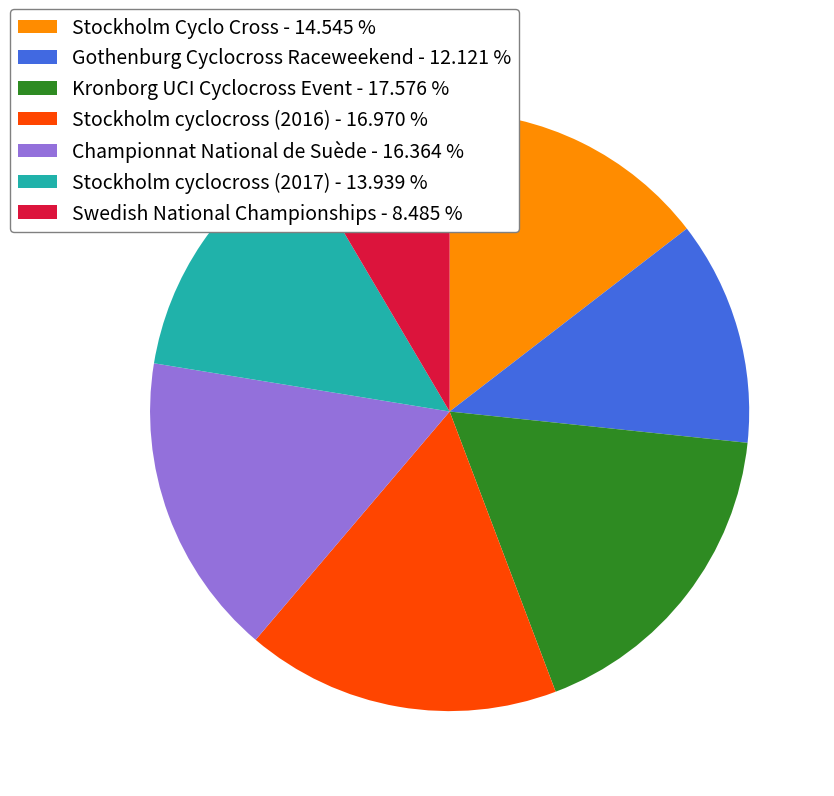

Is the sum of Stockholm cyclocross (2017) - 13.939 % and Stockholm cyclocross (2016) - 16.970 % greater than half?

No